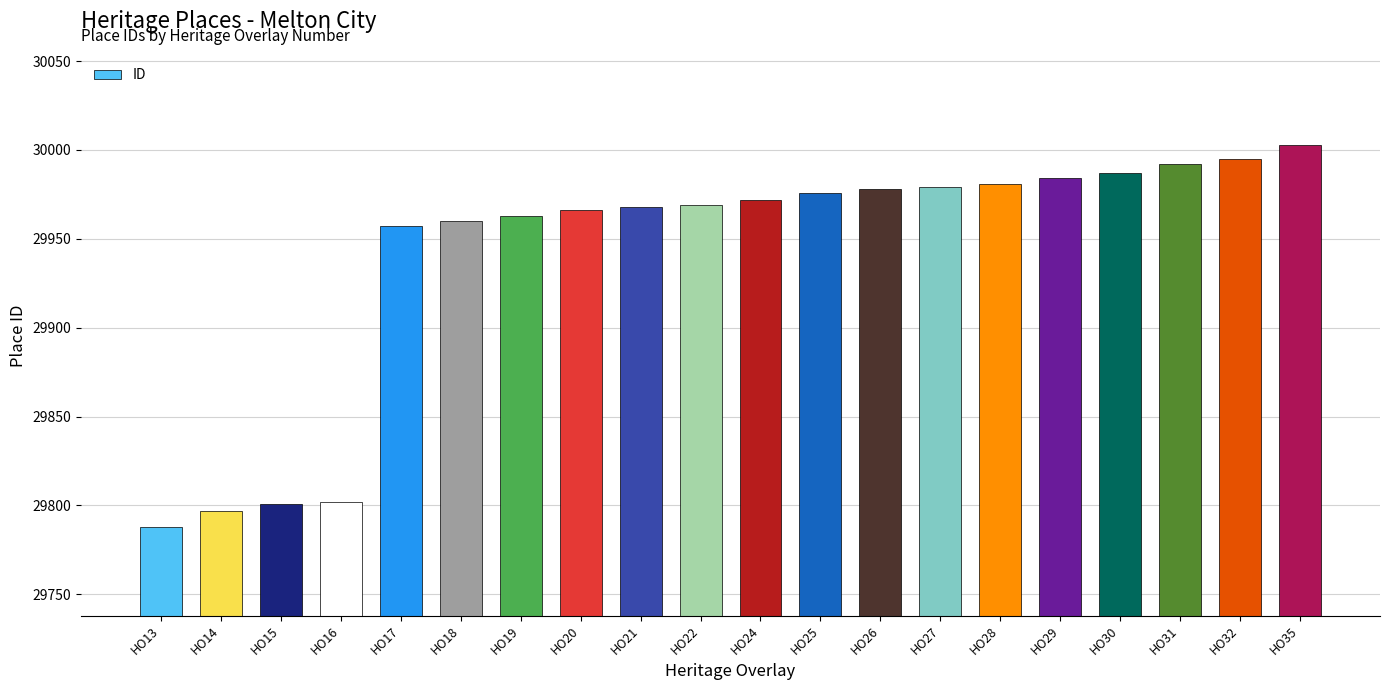

Approximately how many times larger is the value at HO32 compared to HO14?

1.0